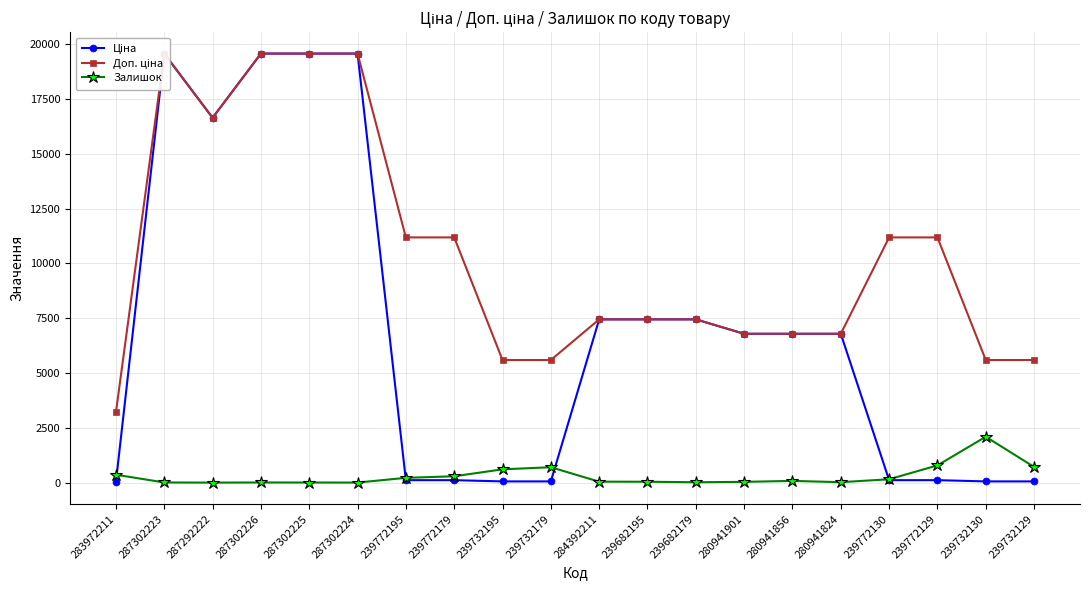

Reading left to right, transcribe all the data shown in this chart.

Ціна: 283972211=32.0	287302223=19564.9	287292222=16636.8	287302226=19564.9	287302225=19564.9	287302224=19564.9	239772195=111.8	239772179=111.8	239732195=55.9	239732179=55.9	284392211=7444.6	239682195=7444.6	239682179=7444.6	280941901=6787.1	280941856=6787.1	280941824=6787.1	239772130=111.8	239772129=111.8	239732130=55.9	239732129=55.9
Доп. ціна: 283972211=3205.0	287302223=19564.9	287292222=16636.8	287302226=19564.9	287302225=19564.9	287302224=19564.9	239772195=11182.0	239772179=11182.0	239732195=5591.0	239732179=5591.0	284392211=7444.6	239682195=7444.6	239682179=7444.6	280941901=6787.1	280941856=6787.1	280941824=6787.1	239772130=11182.0	239772129=11182.0	239732130=5591.0	239732129=5591.0
Залишок: 283972211=360.0	287302223=7.0	287292222=1.0	287302226=7.0	287302225=5.0	287302224=3.0	239772195=218.0	239772179=290.0	239732195=606.0	239732179=702.0	284392211=44.0	239682195=40.0	239682179=17.0	280941901=35.0	280941856=79.0	280941824=20.0	239772130=153.0	239772129=786.0	239732130=2093.0	239732129=714.0